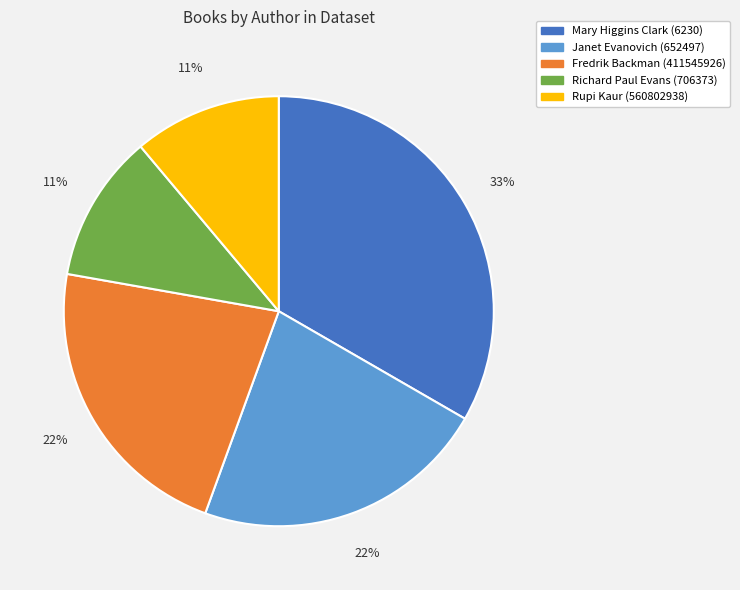

How many segments does this pie chart have?

5